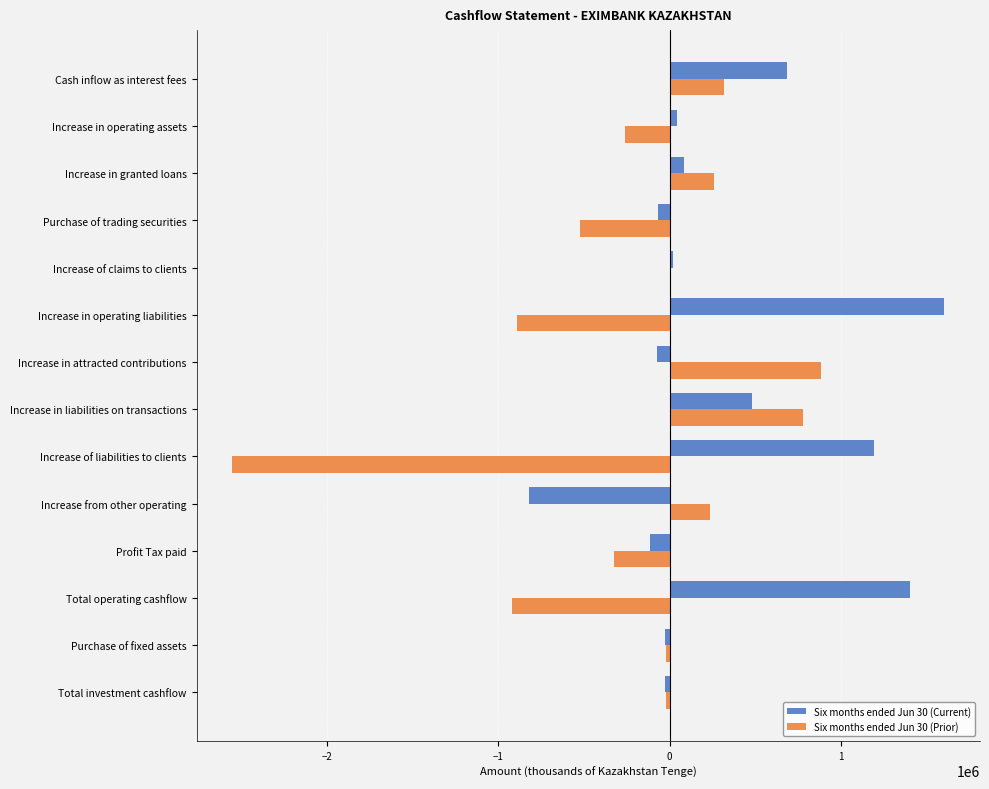

What is the sum of all Six months ended Jun 30 (Prior) values?

-3028270